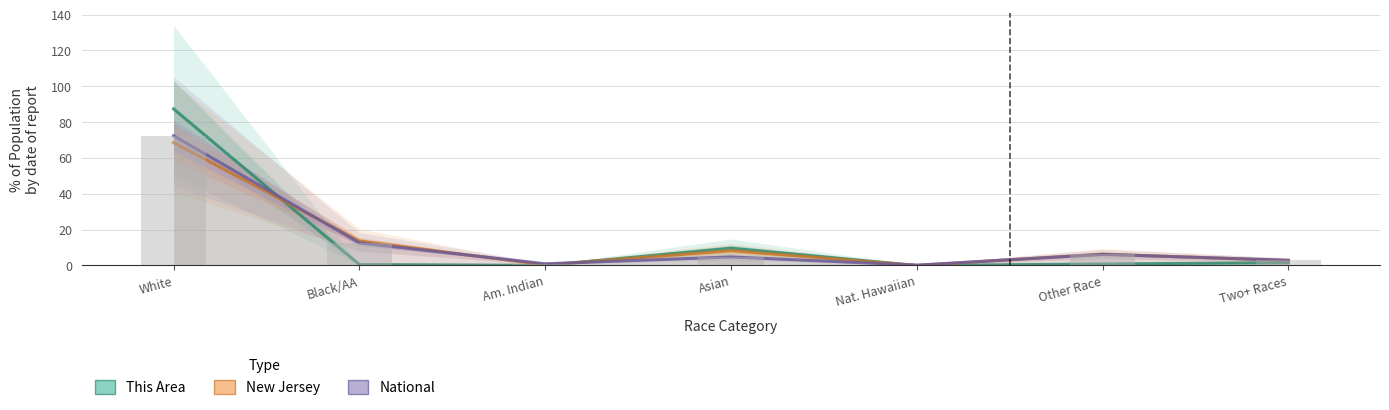

What is the label of the 5th bar from the left?

Nat. Hawaiian